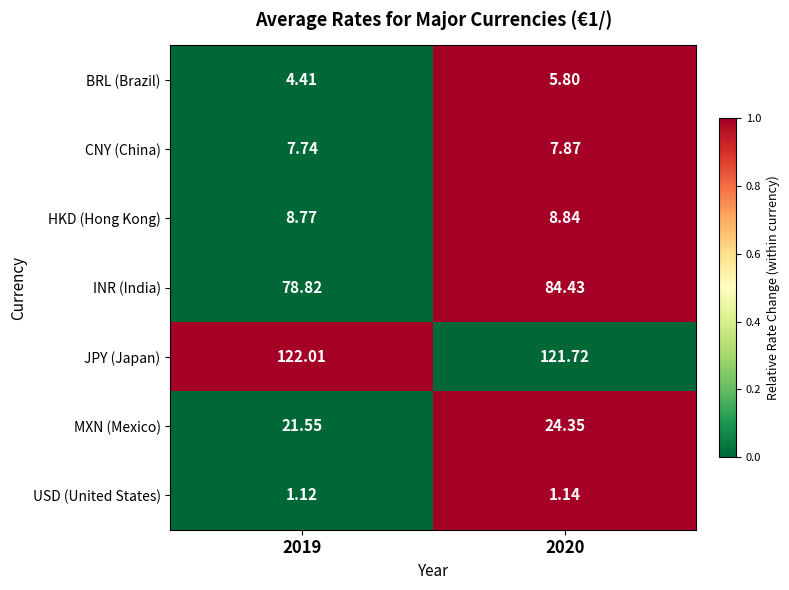

List the series in order of their peak value, lowest first.

USD (United States), BRL (Brazil), CNY (China), HKD (Hong Kong), MXN (Mexico), INR (India), JPY (Japan)